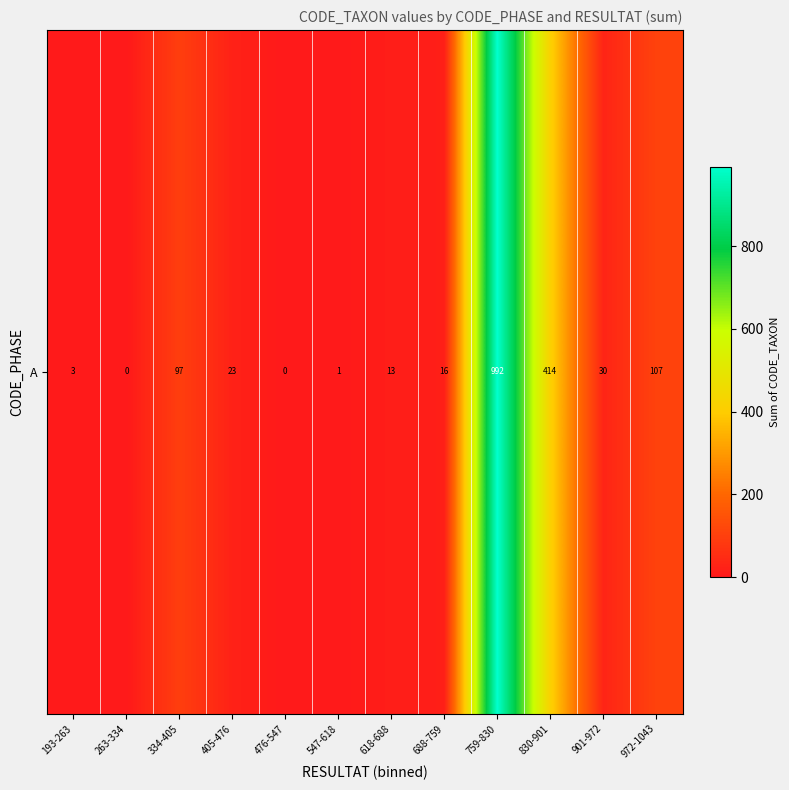

True or false: the data shows 20 at 334-405.

False